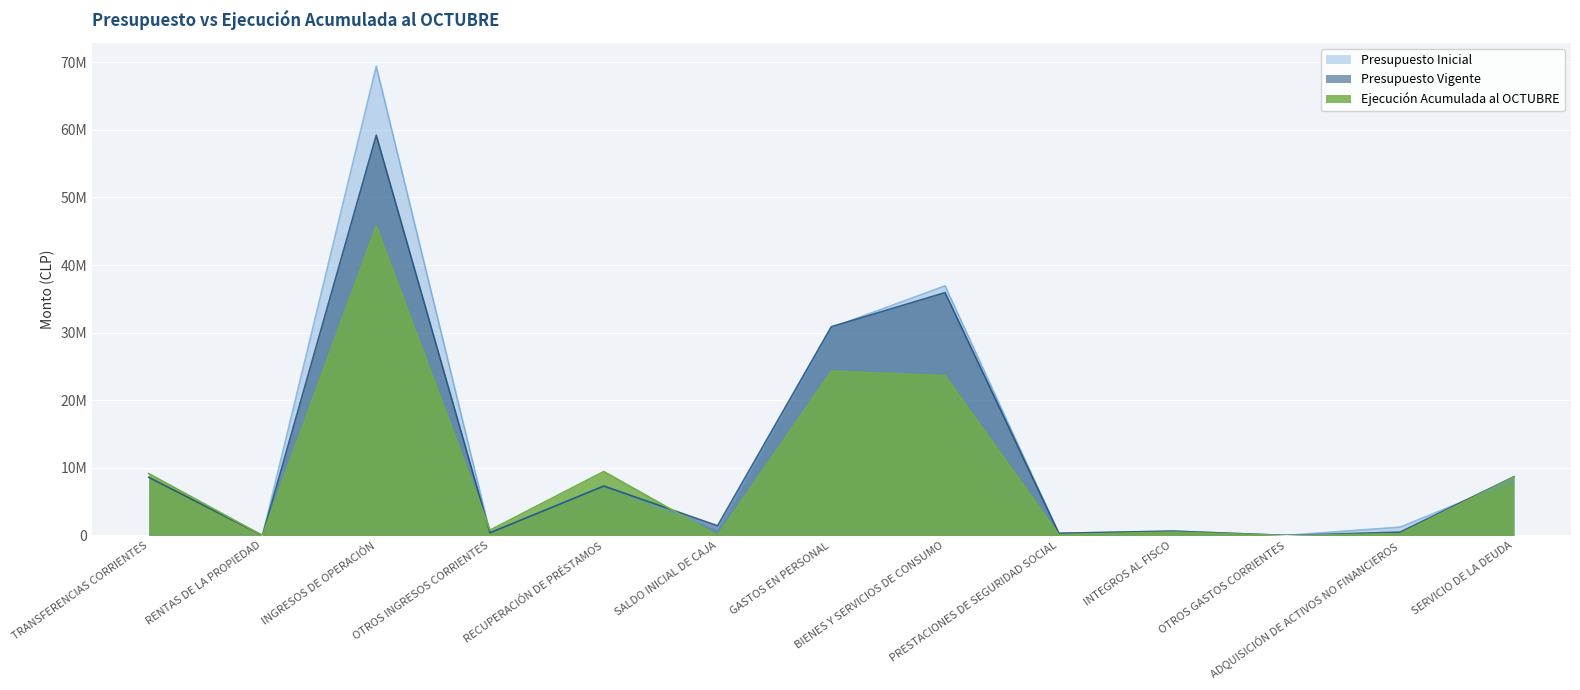

Rank the series at RENTAS DE LA PROPIEDAD from lowest to highest value.

Ejecución Acumulada al OCTUBRE, Presupuesto Inicial, Presupuesto Vigente